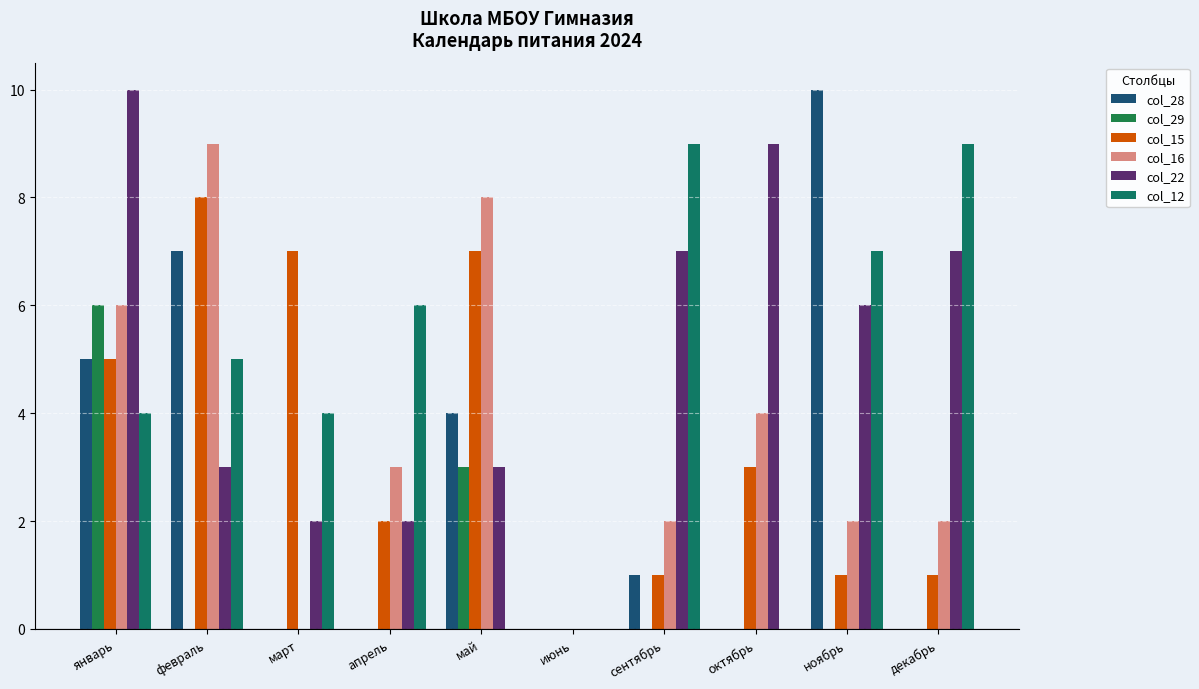

What is the difference between the maximum and minimum values in the col_22 series?

10